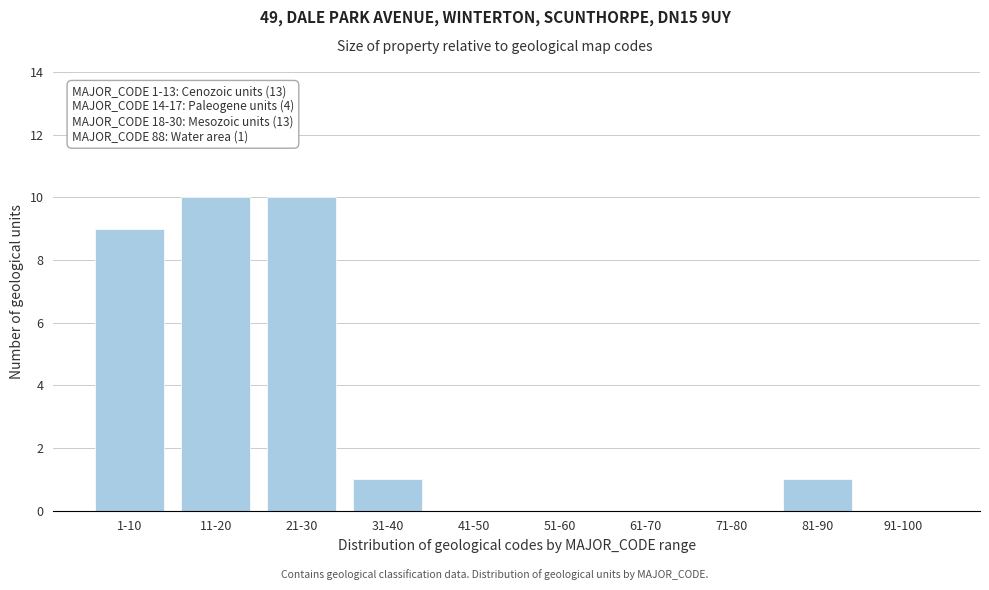

Reading left to right, extract all data points from this chart.

1-10=9	11-20=10	21-30=10	31-40=1	41-50=0	51-60=0	61-70=0	71-80=0	81-90=1	91-100=0